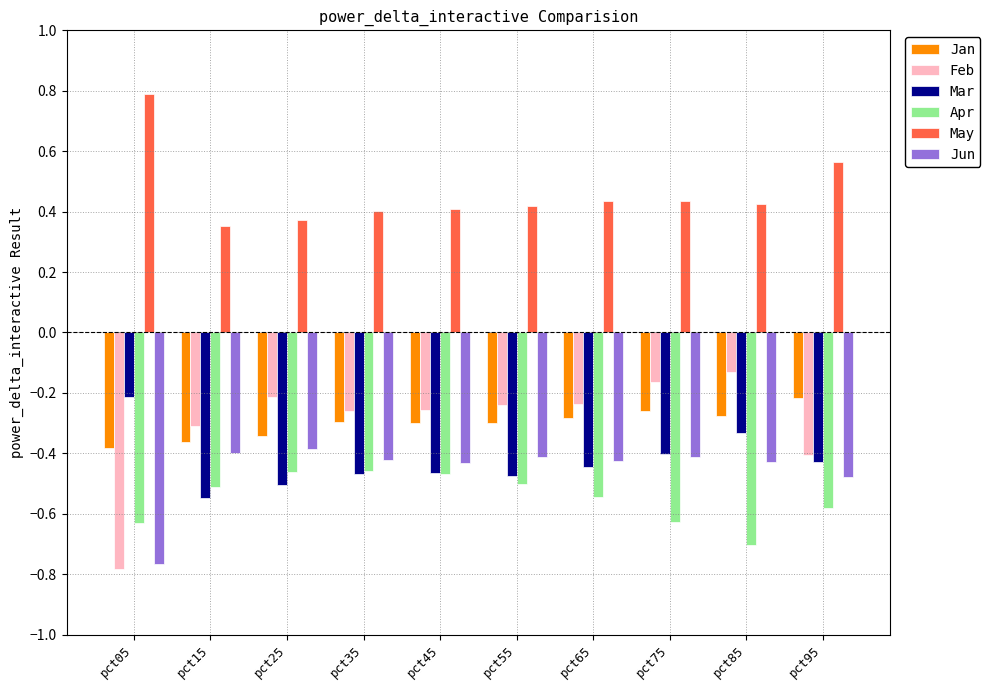

What is the difference between the second highest and second lowest values in the Jun series?

0.1